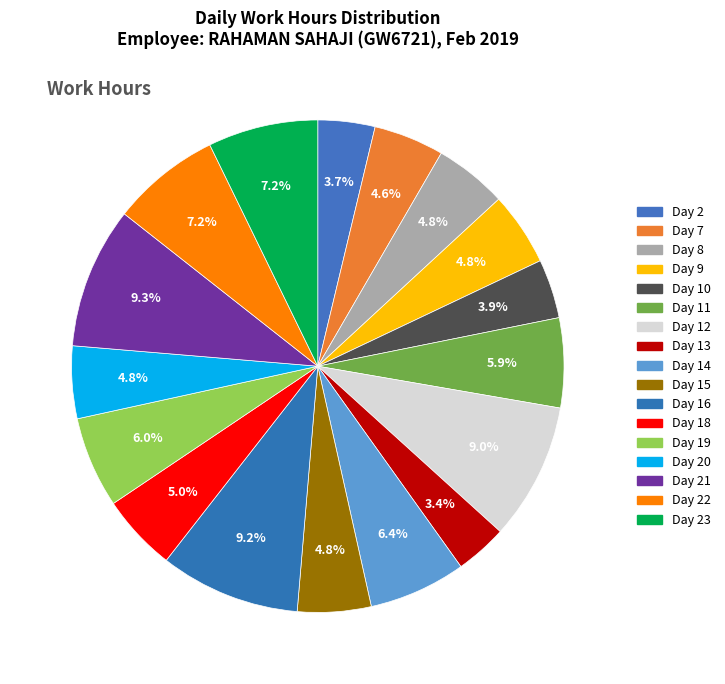

Which slice is the largest?

Day 21